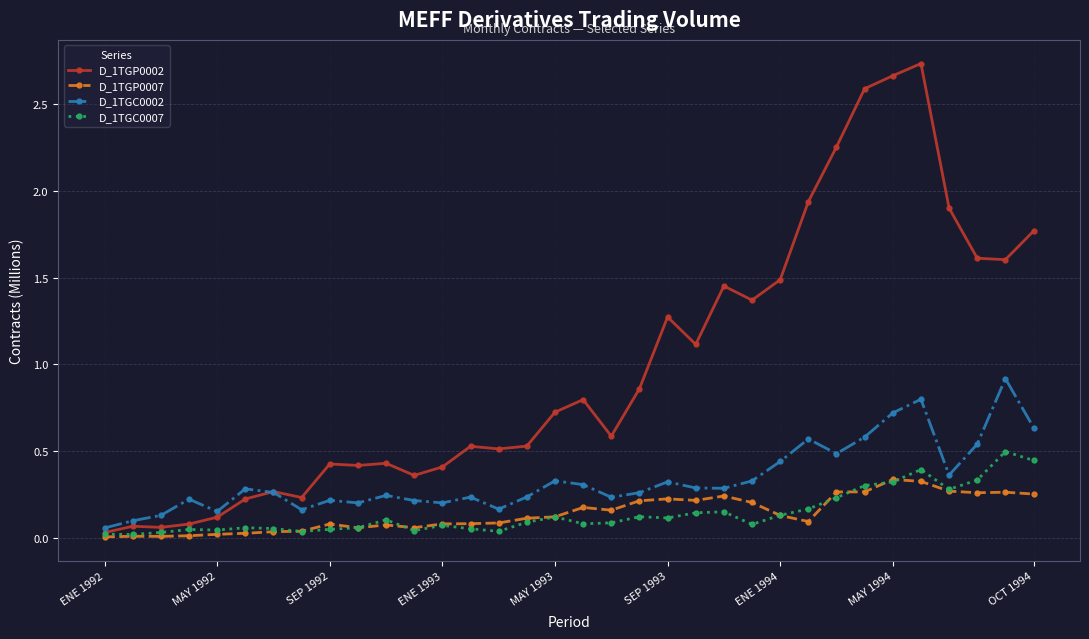

List the series in order of their peak value, lowest first.

D_1TGP0007, D_1TGC0007, D_1TGC0002, D_1TGP0002